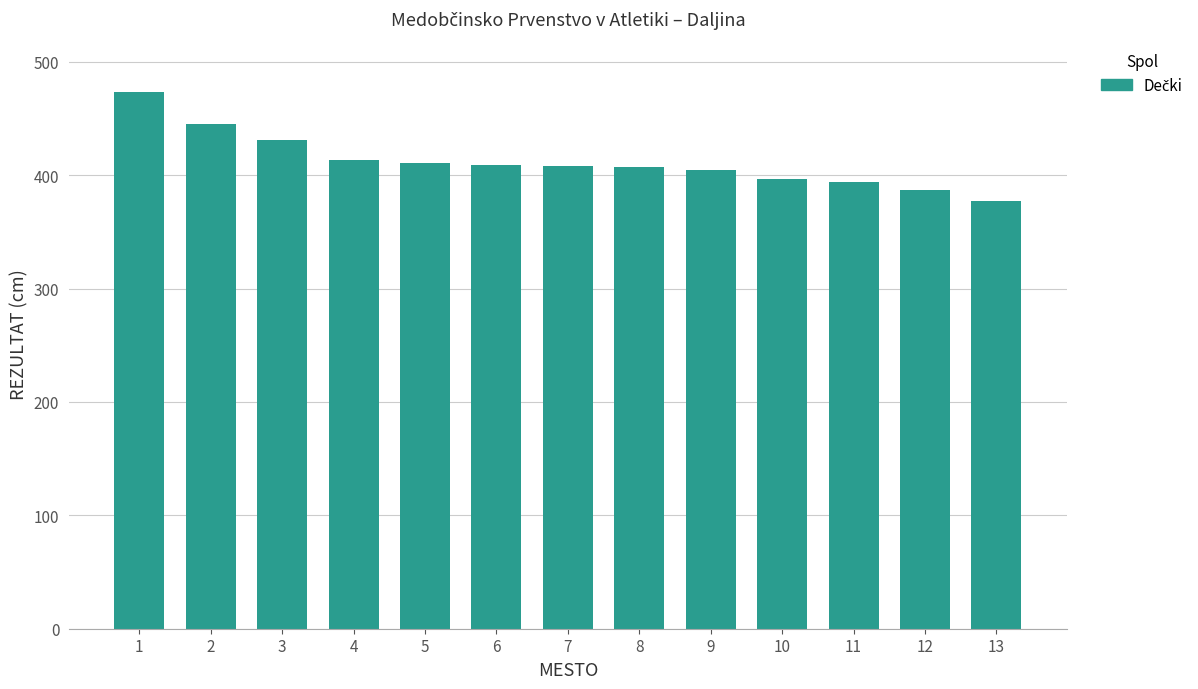

What is the greatest value displayed?

473